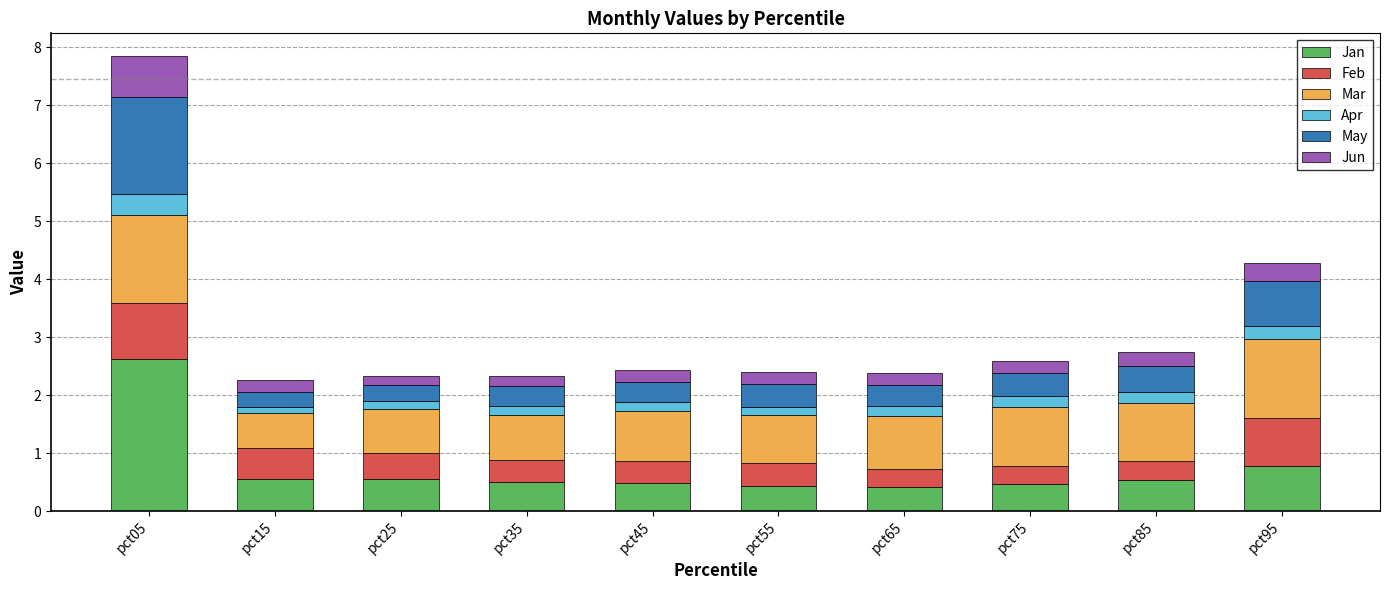

Are the bars horizontal?

No